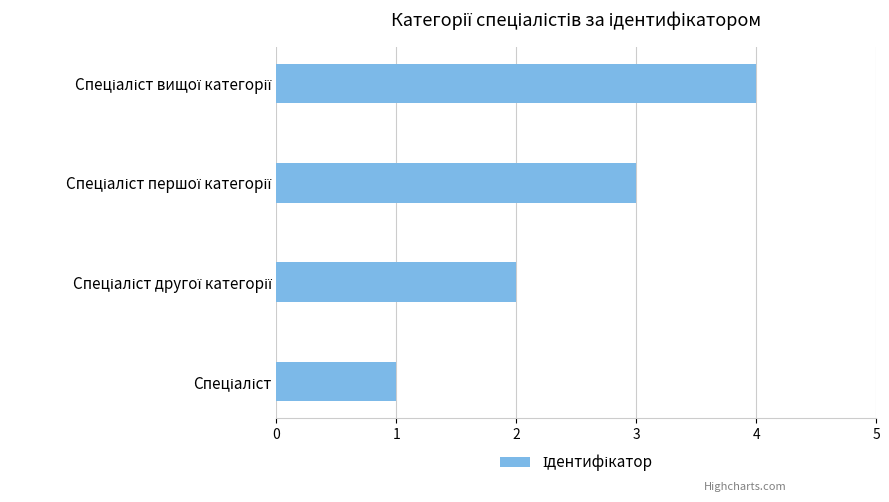

What is the sum of all values?

10